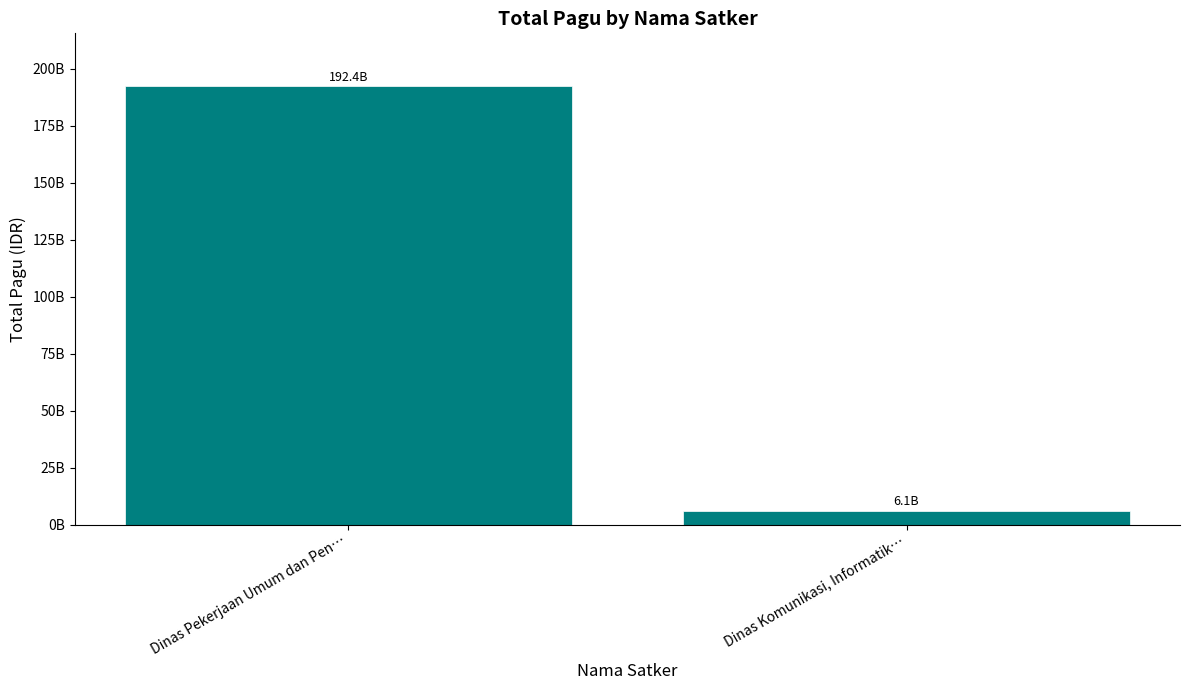

What is the label of the 2nd bar from the right?

Dinas Pekerjaan Umum dan Pen…